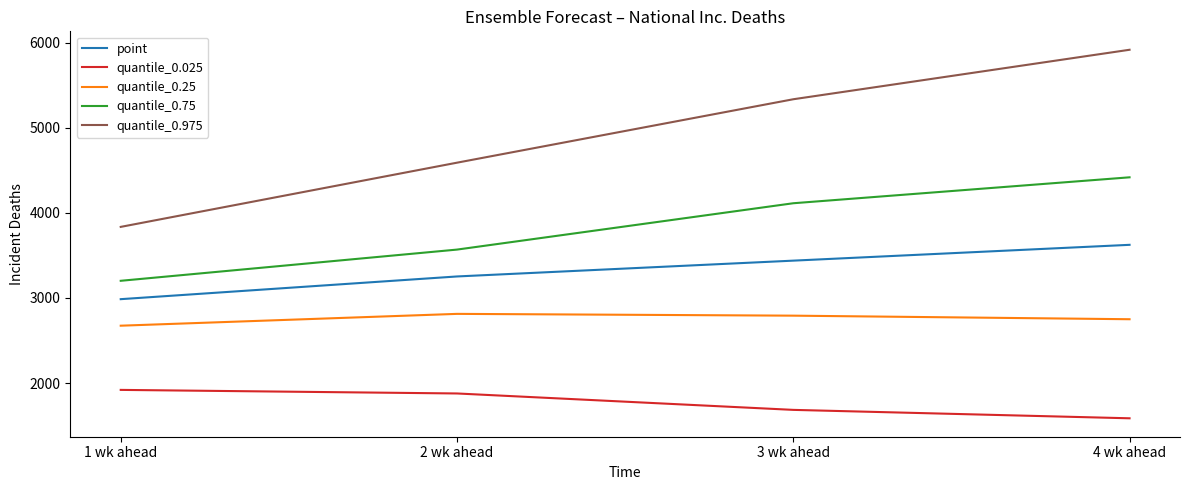

At which category is the sum across all series the highest?

4 wk ahead